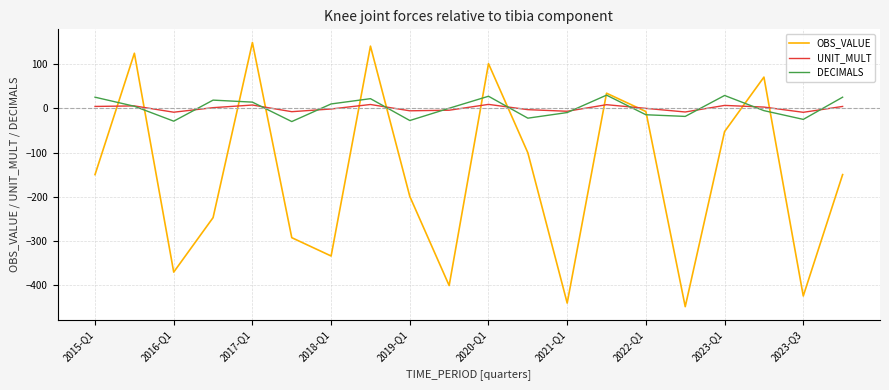

True or false: DECIMALS and OBS_VALUE intersect in this chart.

True